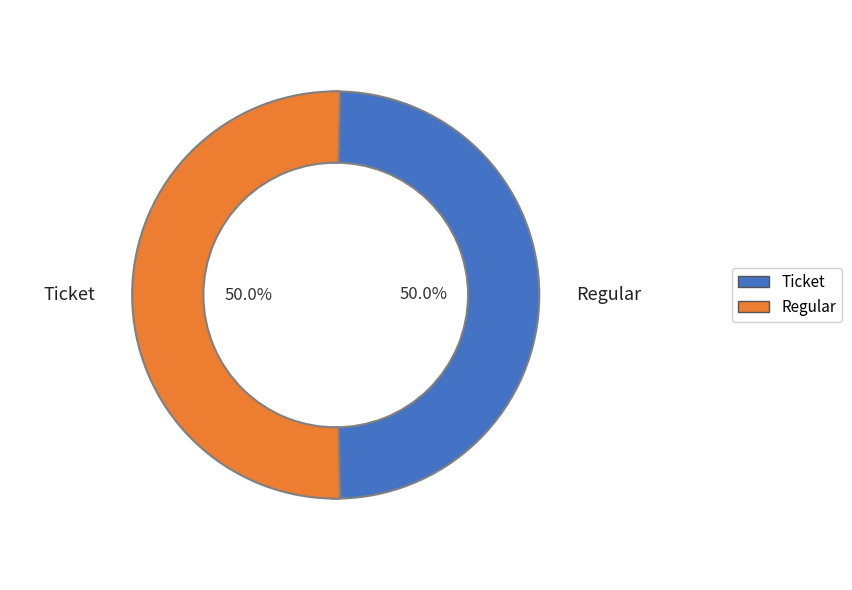

To the nearest percent, what percentage of the pie is Ticket?

50%